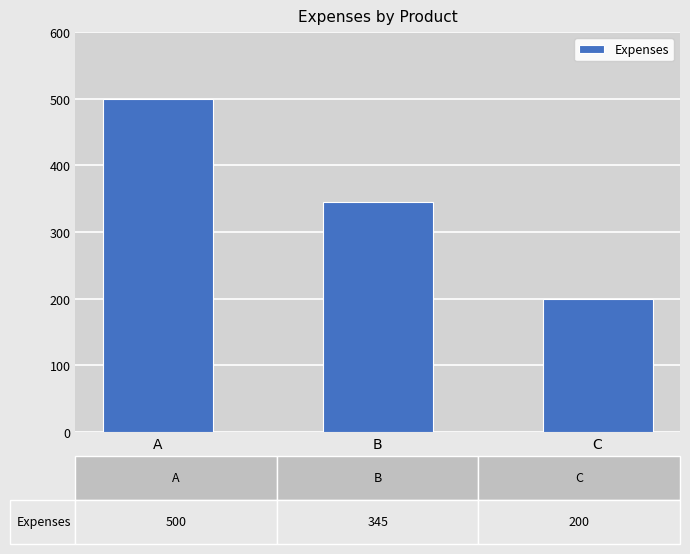

The chart shows a value of 278 at C. True or false?

False